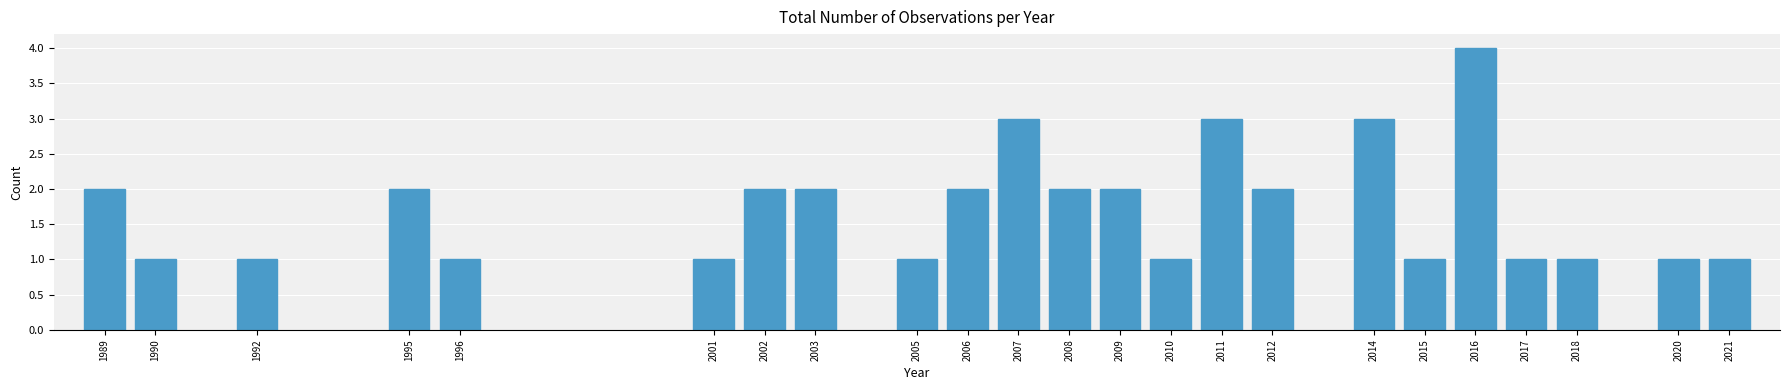

Reading left to right, list all the values displayed in this chart.

1989=2	1990=1	1992=1	1995=2	1996=1	2001=1	2002=2	2003=2	2005=1	2006=2	2007=3	2008=2	2009=2	2010=1	2011=3	2012=2	2014=3	2015=1	2016=4	2017=1	2018=1	2020=1	2021=1